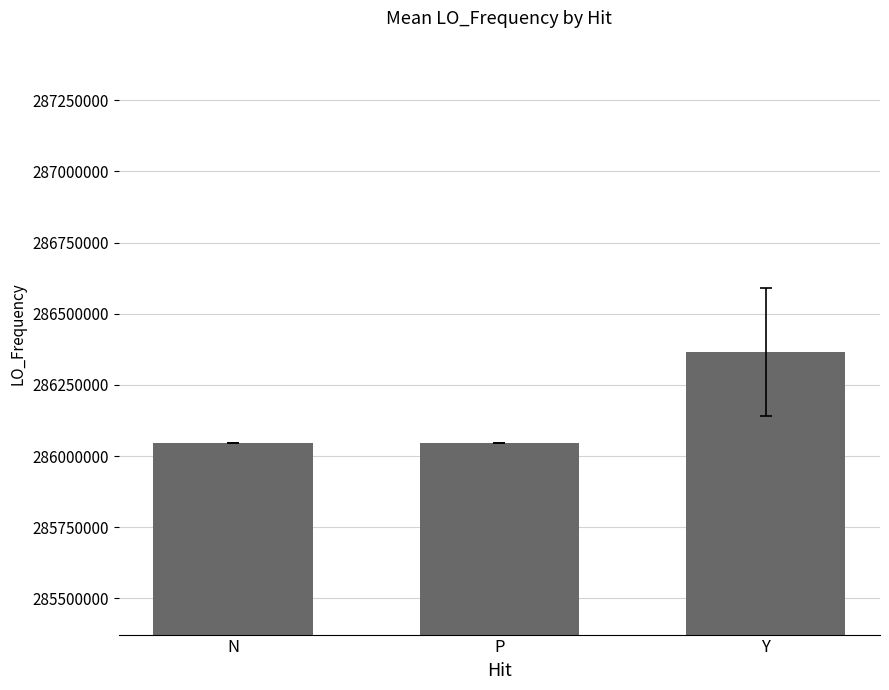

Approximately how many times larger is the value at Y compared to N?

1.0